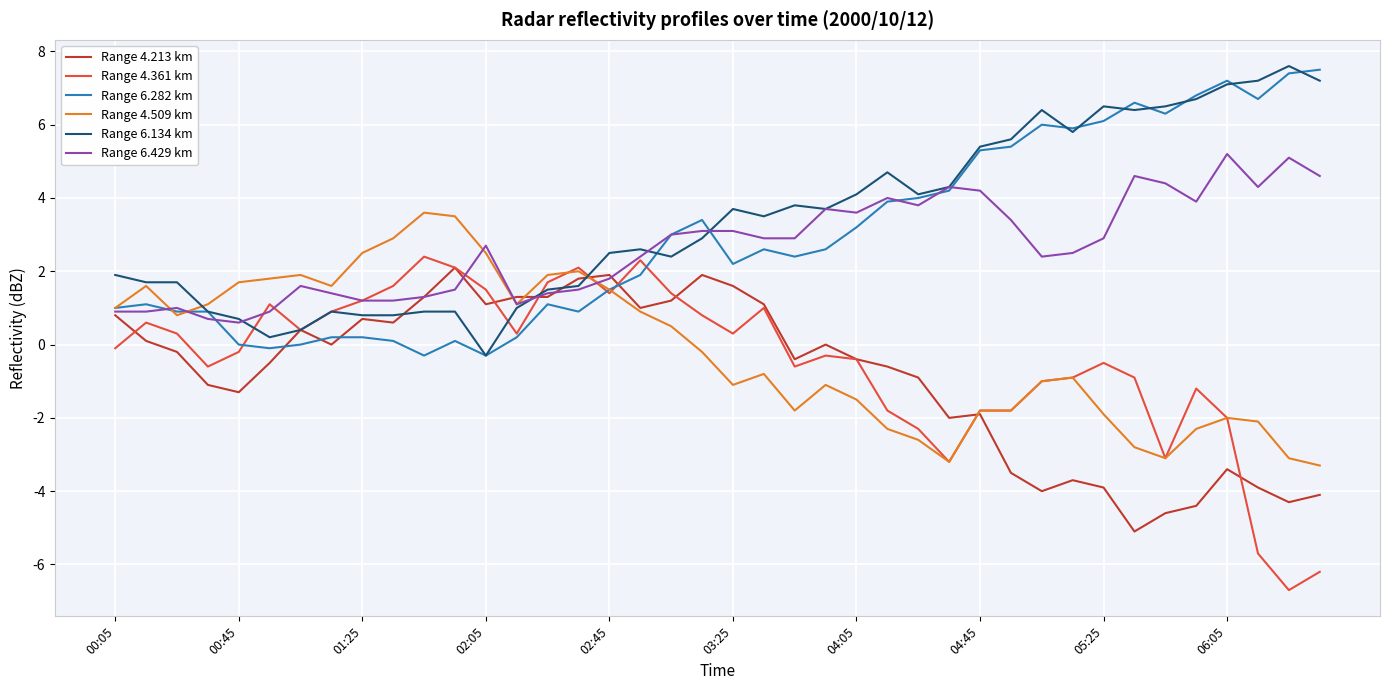

What is the lowest value of the Range 6.429 km series?

0.6